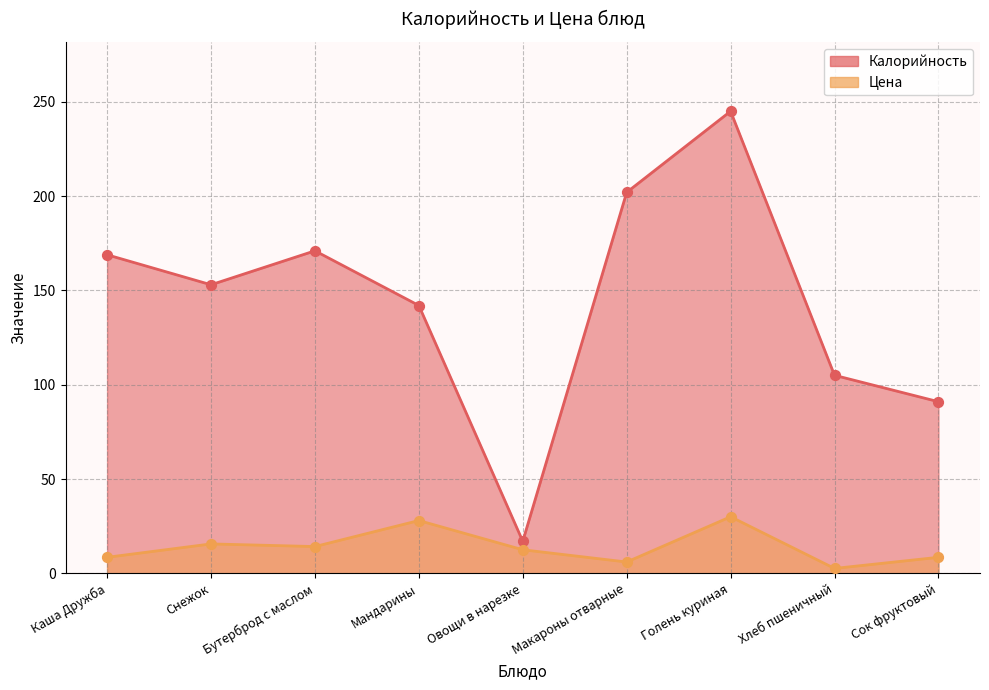

At which category is the sum across all series the highest?

Голень куриная